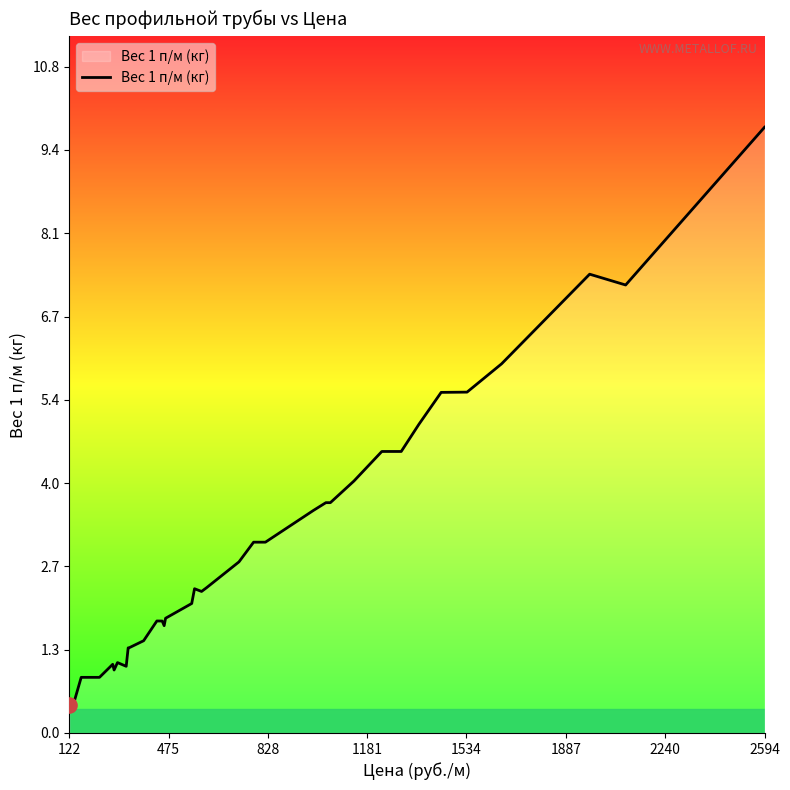

What is the minimum value shown in the chart?

0.5